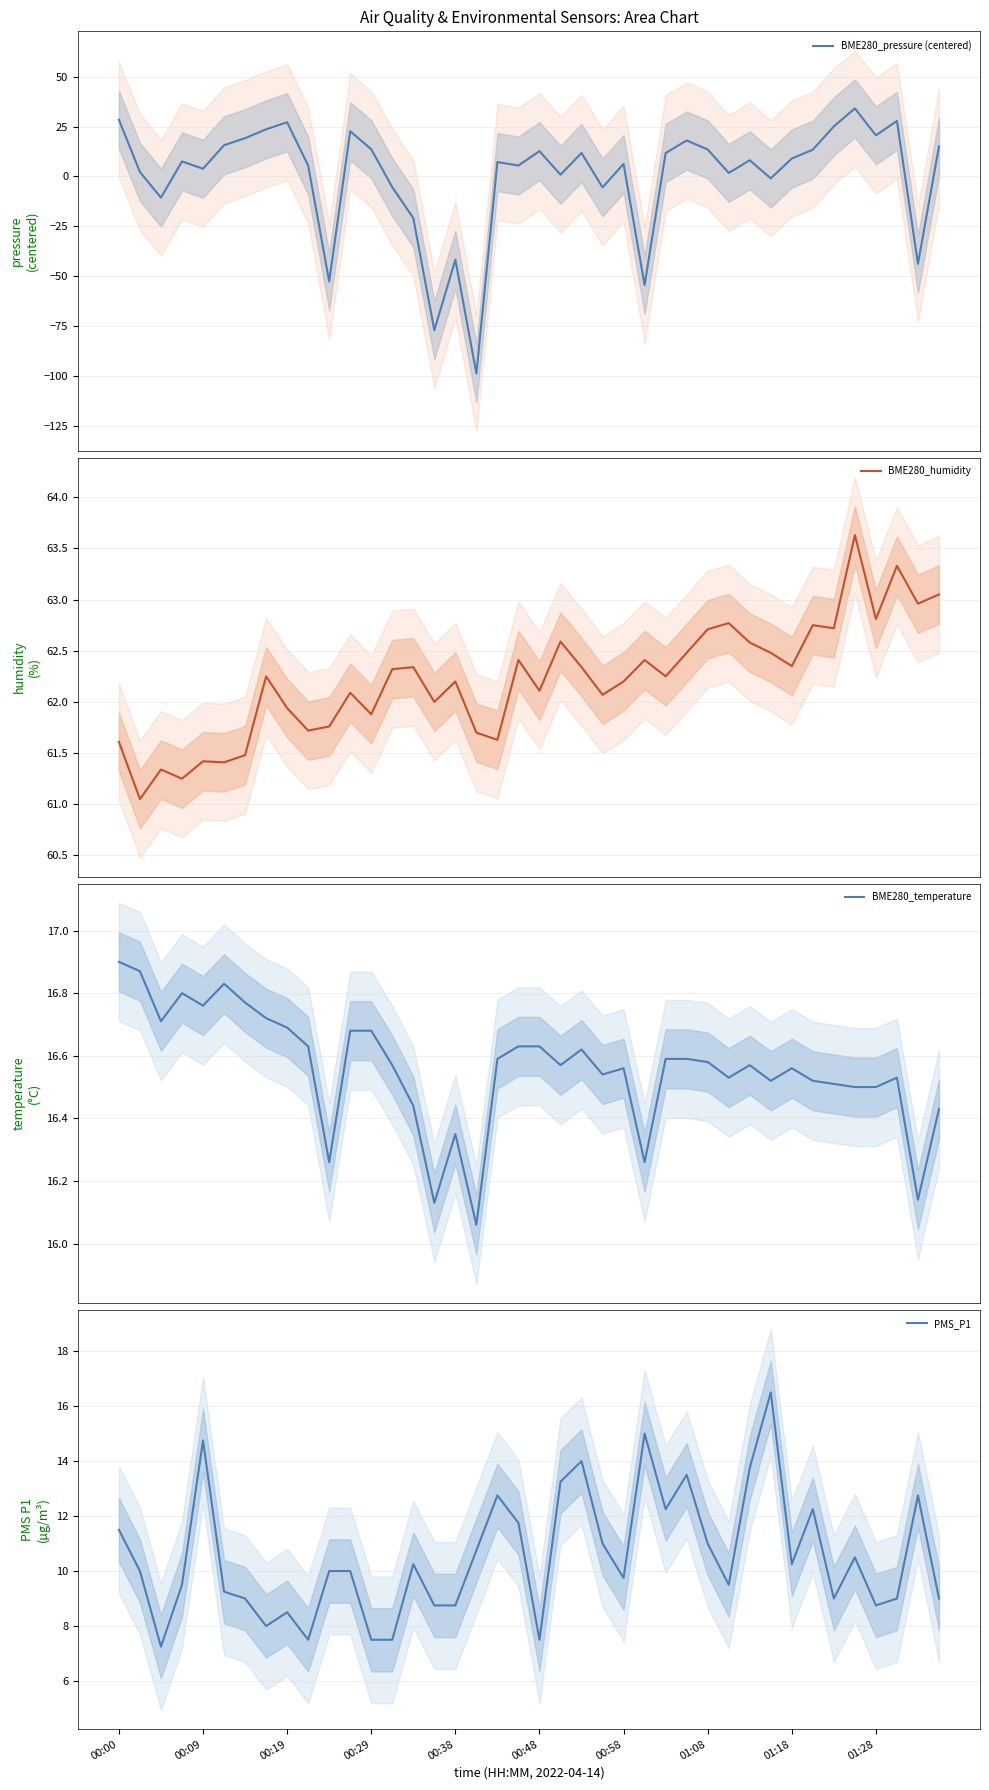

What is the difference between the second highest and second lowest values in the BME280_pressure (centered) series?

105.4